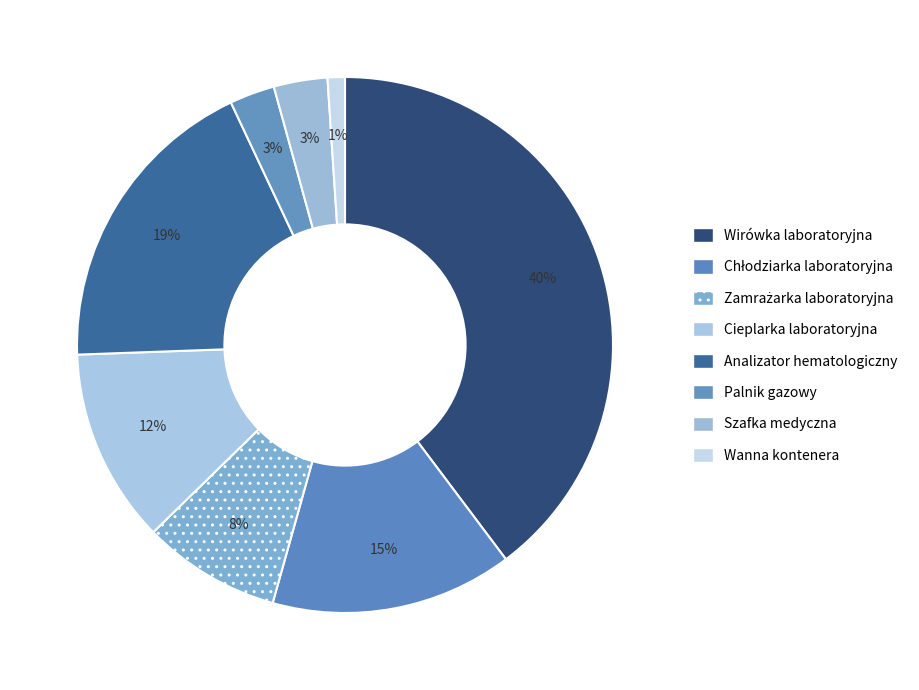

How many slices are in this pie chart?

8